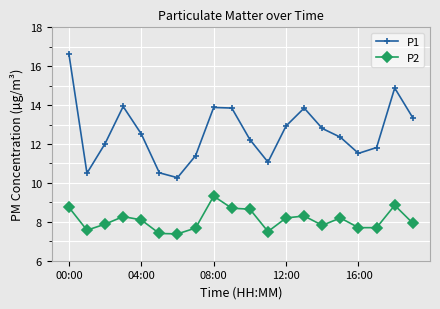

In P1, how many points are higher than both neighbors (excluding endpoints)?

4